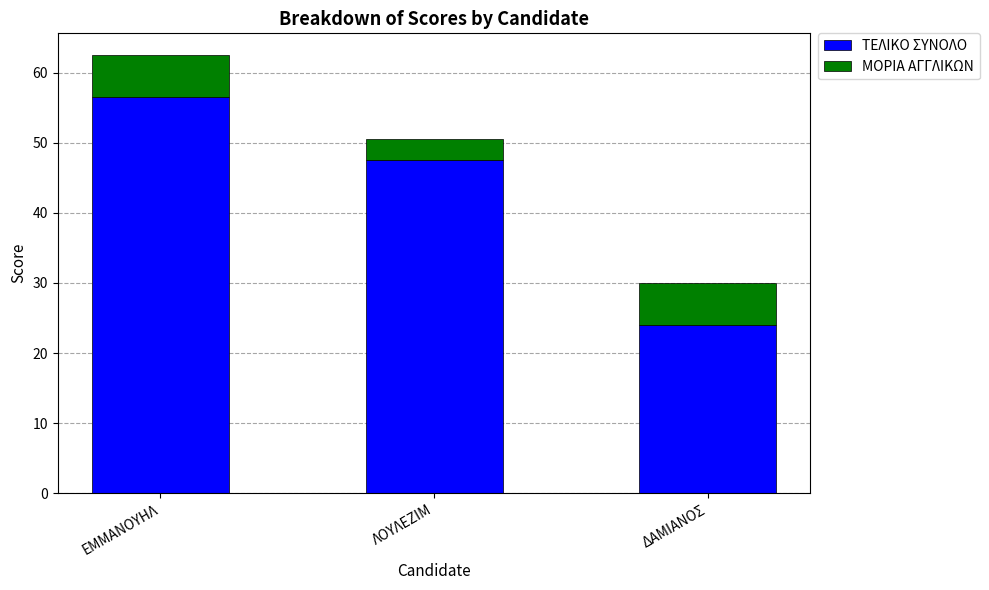

Are the bars grouped side by side (vs. stacked)?

No